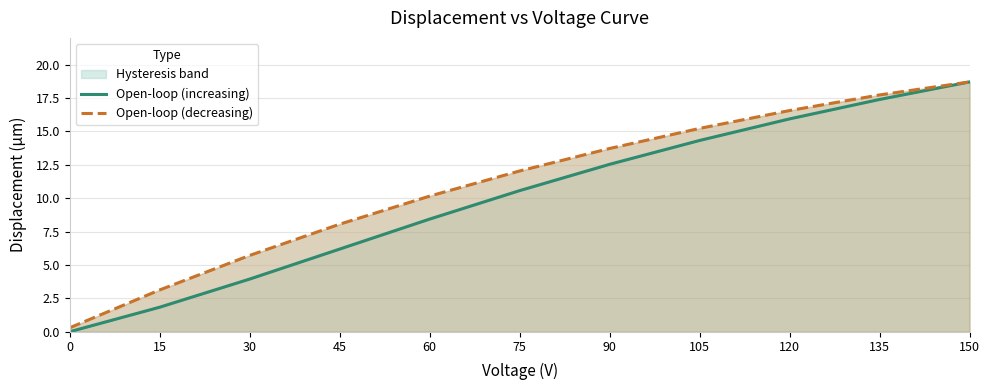

Which series has the largest range (max minus min)?

Open-loop (increasing)